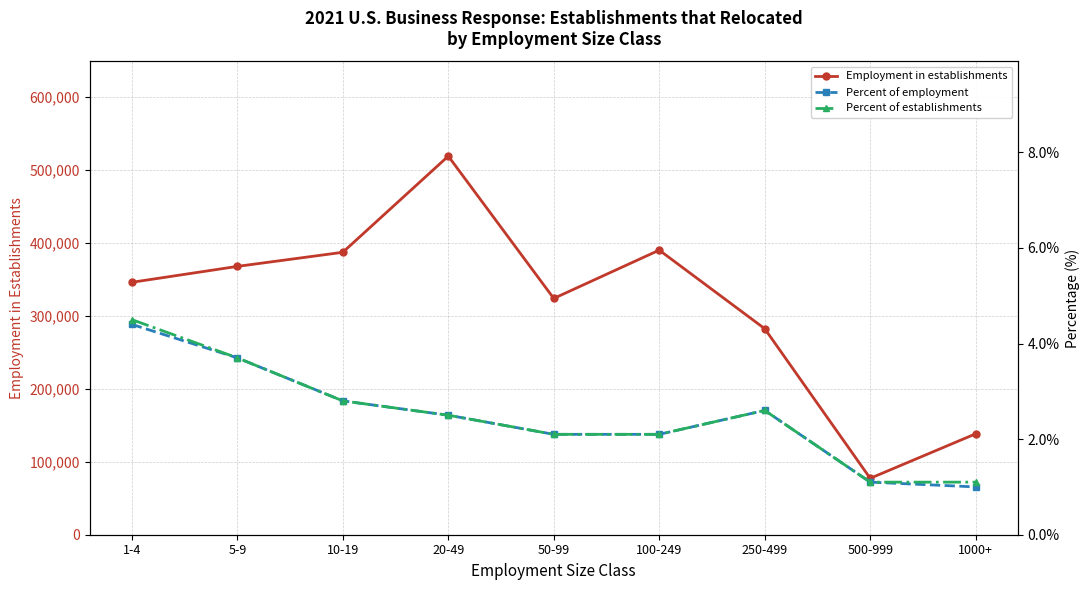

Does the chart display data point markers on the line(s)?

Yes